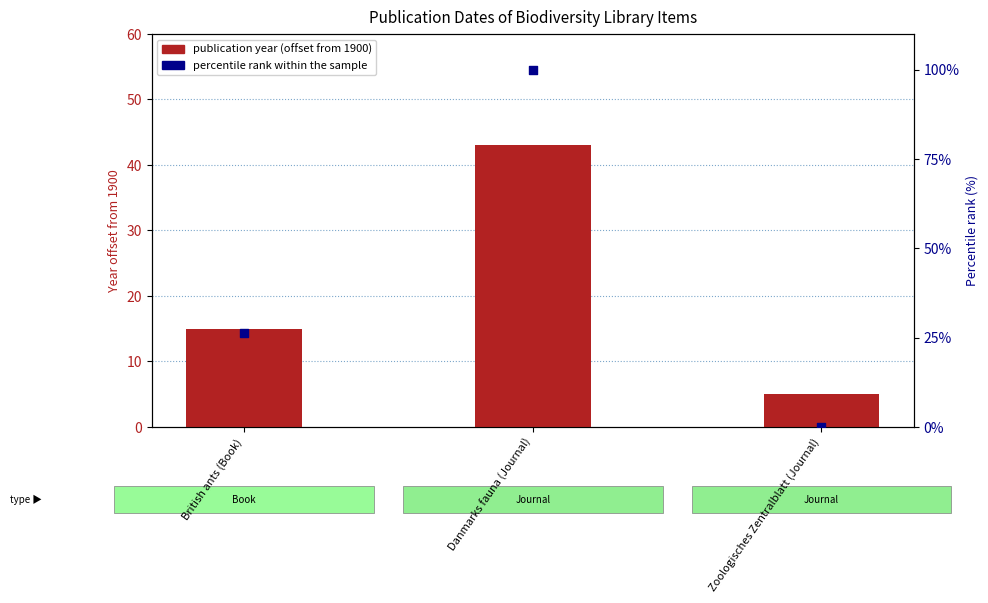

Which series has the largest total across all categories?

percentile rank within the sample